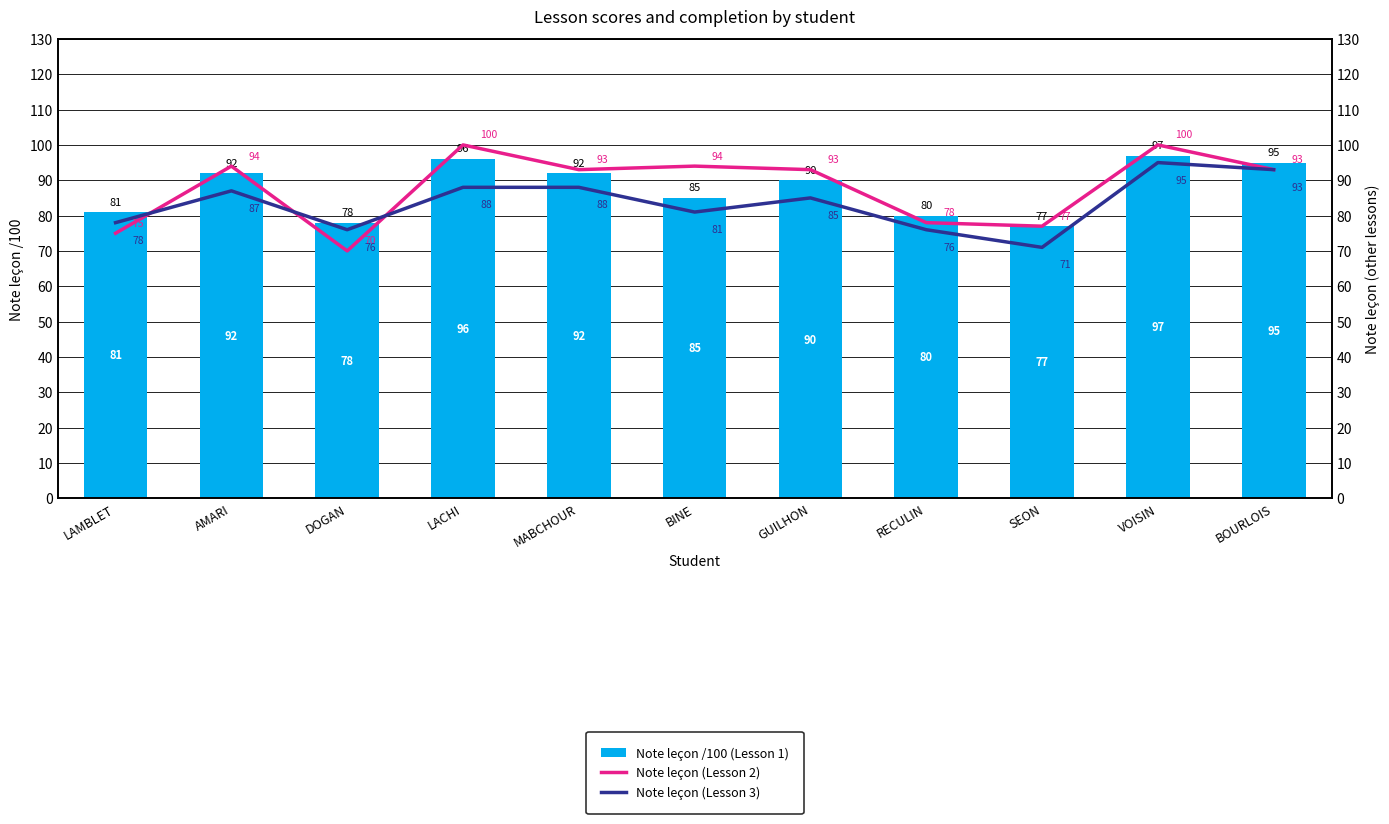

At which label does Note leçon (Lesson 2) first exceed 93?

AMARI